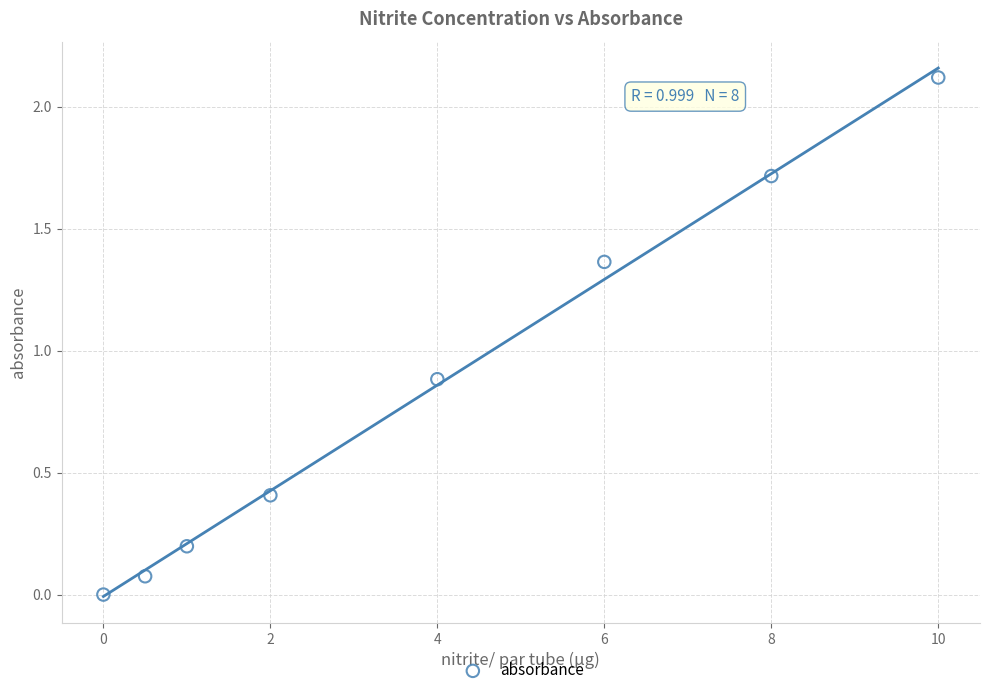

What is the range of X values (max minus min)?

10.0